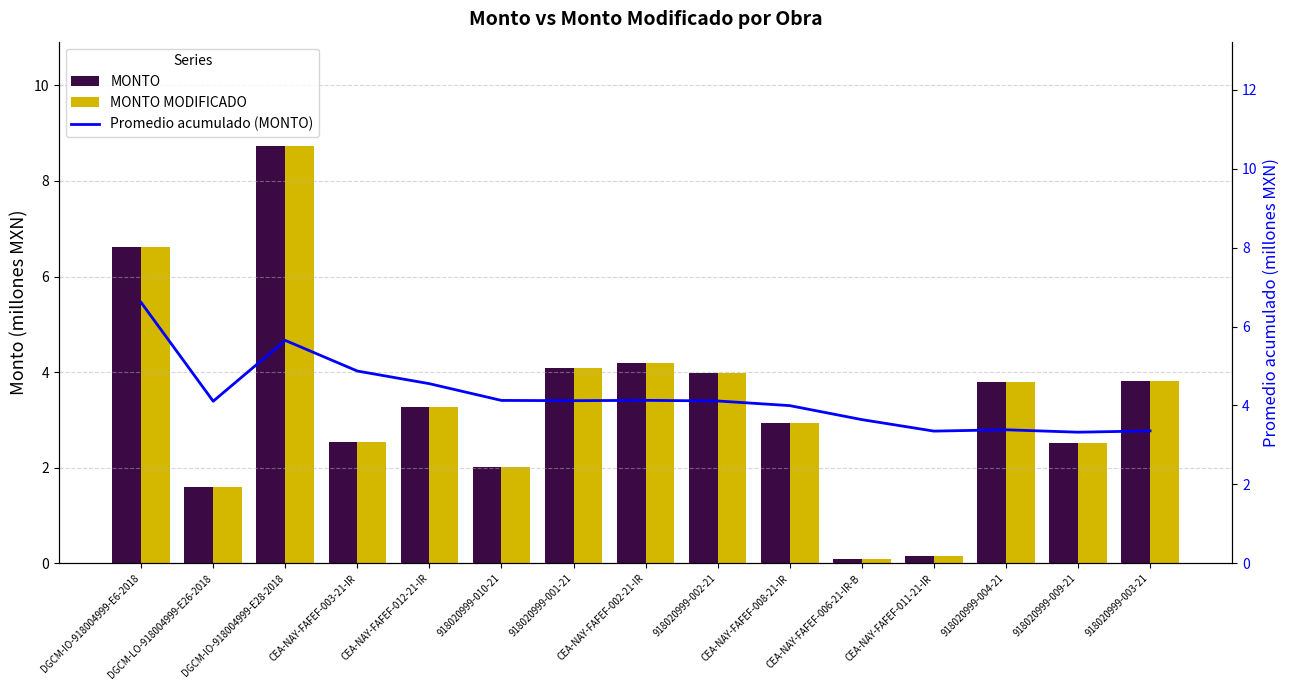

What is the difference between the highest and lowest values at 918020999-004-21?

0.4